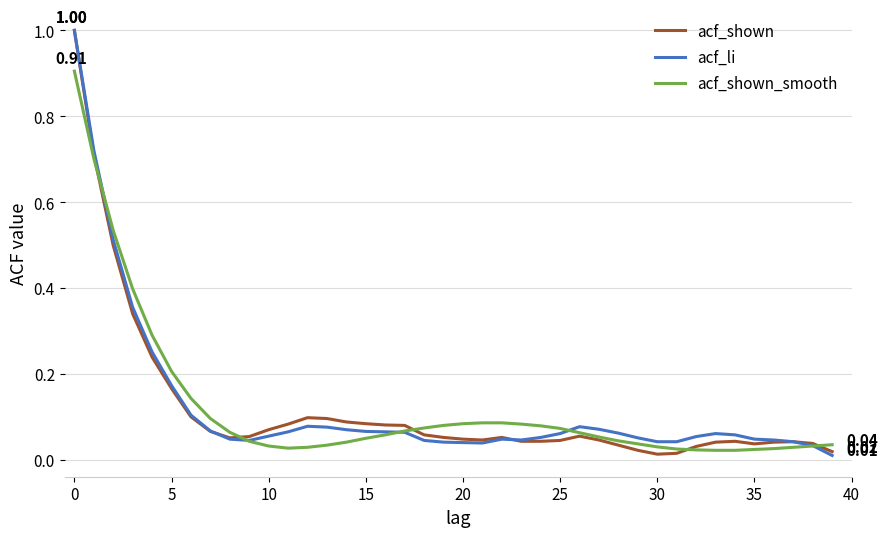

What is the value of the acf_shown_smooth point at the 18th from the left?

0.1